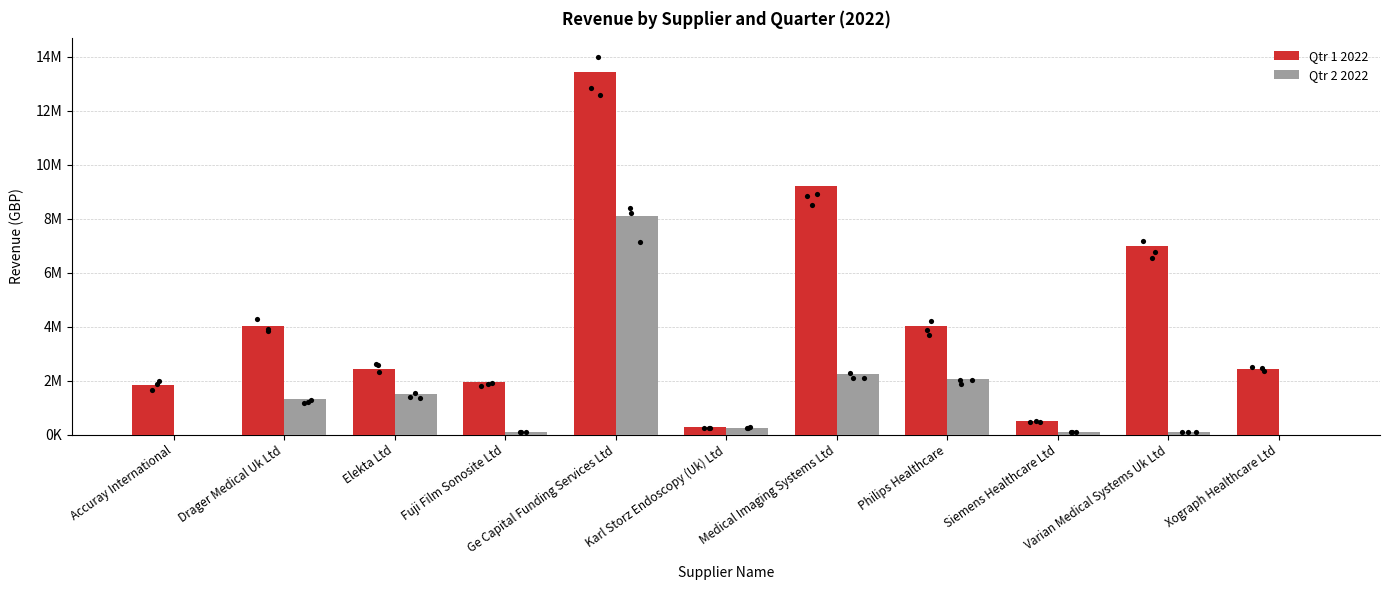

Which series reaches the minimum Y coordinate?

Qtr 2 2022